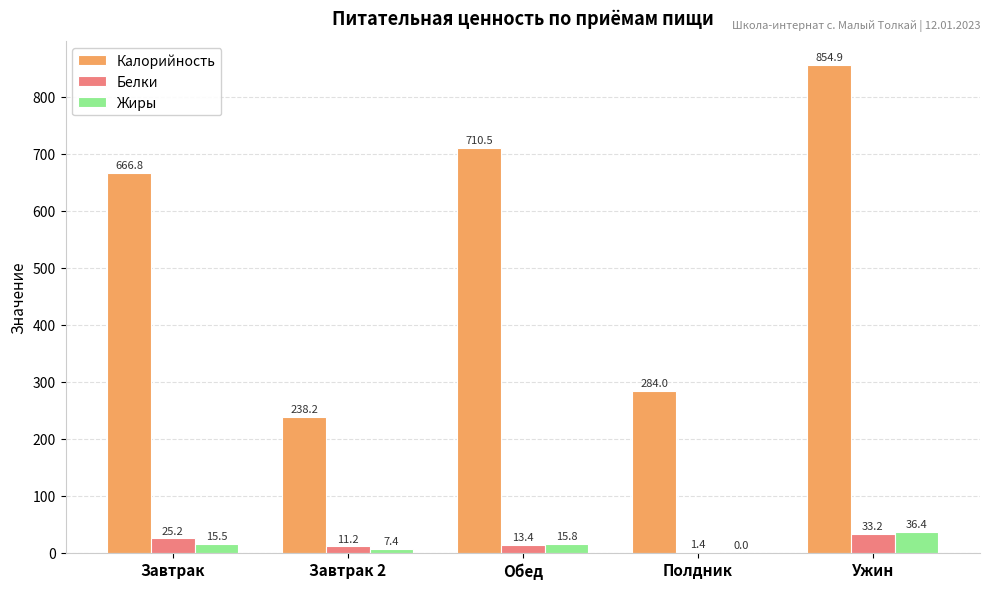

How many data points does each series have?

5